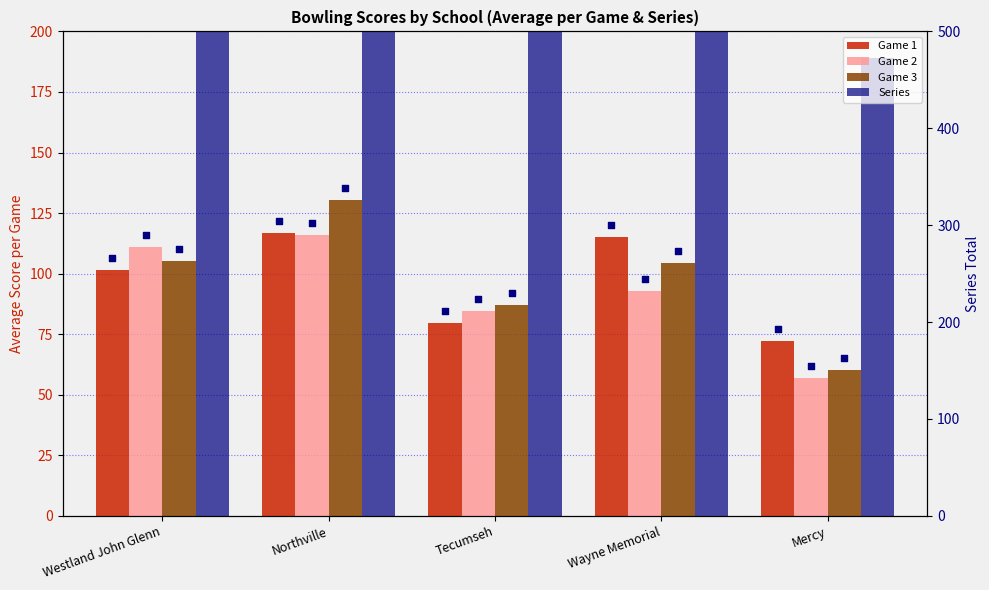

At which category is the sum across all series the highest?

Northville